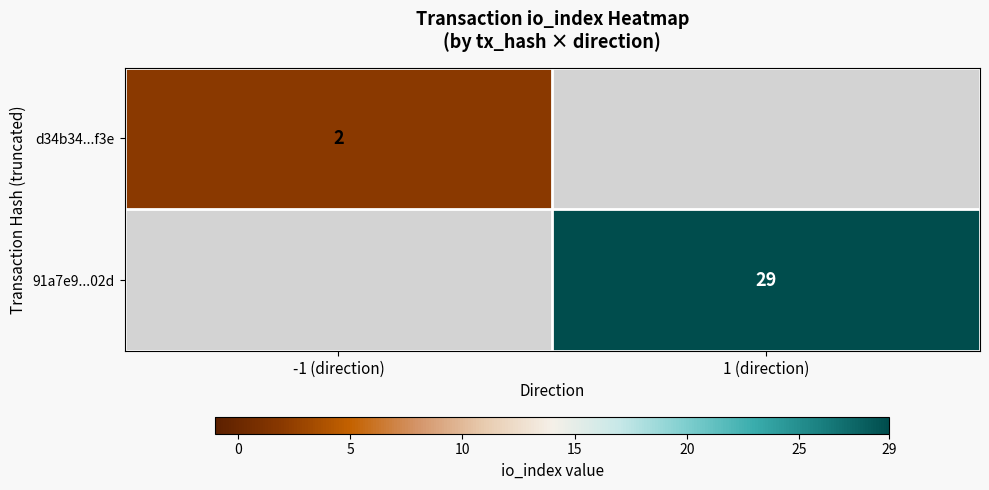

True or false: 91a7e9...02d has a value of 19 at 1 (direction).

False